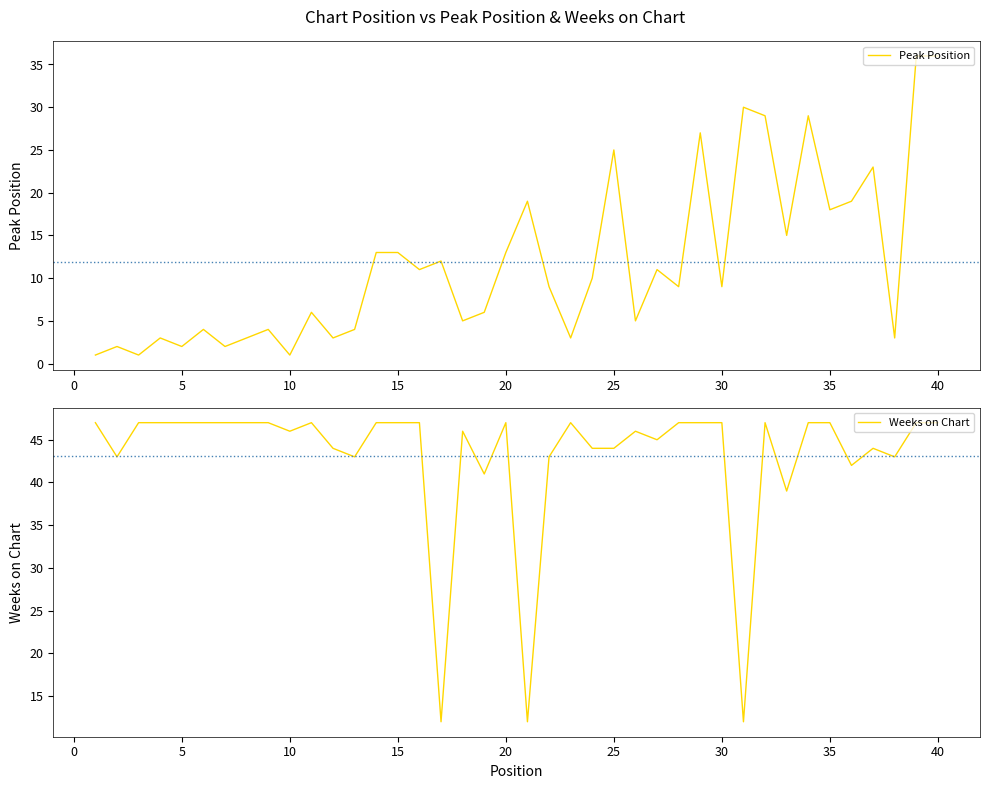

True or false: Weeks on Chart has a value of 47 at 5.

True